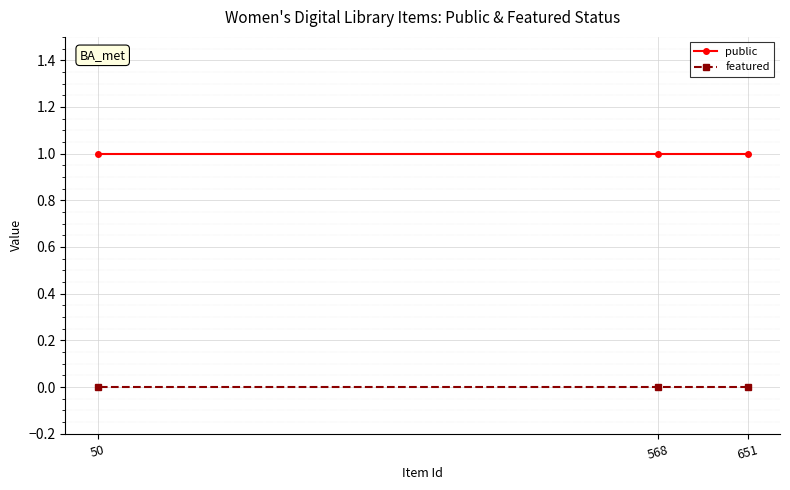

List the series in order of their peak value, lowest first.

featured, public